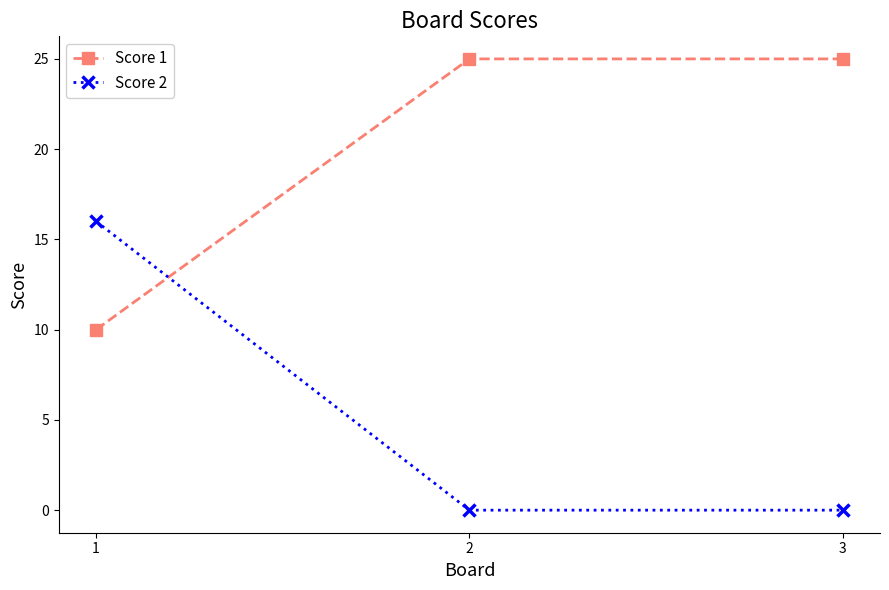

The Score 2 series shows -7 at 3. True or false?

False